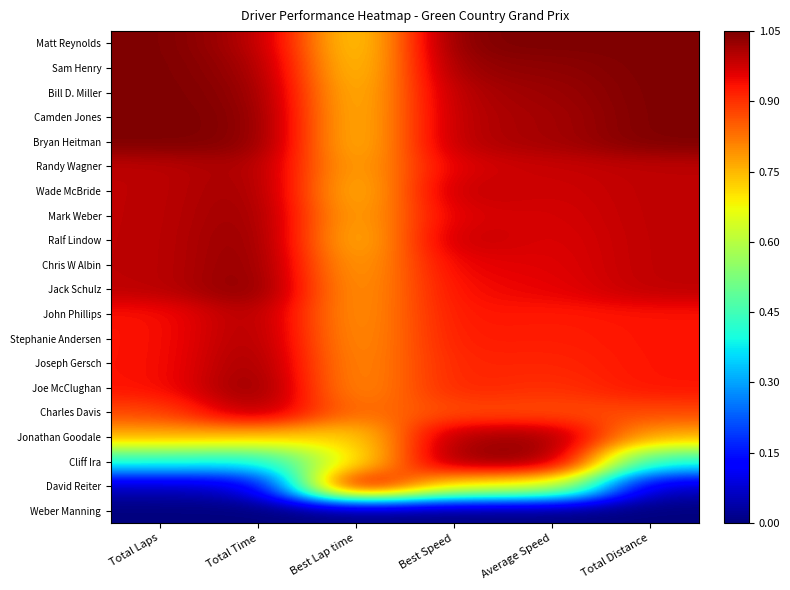

Reading left to right, what are all the values shown in this chart?

Matt Reynolds: Total Laps=1.1	Total Time=1.0	Best Lap time=0.7	Best Speed=1.1	Average Speed=1.1	Total Distance=1.1
Sam Henry: Total Laps=1.1	Total Time=1.0	Best Lap time=0.7	Best Speed=1.0	Average Speed=1.0	Total Distance=1.1
Bill D. Miller: Total Laps=1.1	Total Time=1.0	Best Lap time=0.7	Best Speed=1.0	Average Speed=1.0	Total Distance=1.1
Camden Jones: Total Laps=1.1	Total Time=1.0	Best Lap time=0.7	Best Speed=1.0	Average Speed=1.0	Total Distance=1.1
Bryan Heitman: Total Laps=1.1	Total Time=1.0	Best Lap time=0.7	Best Speed=1.0	Average Speed=1.0	Total Distance=1.1
Randy Wagner: Total Laps=1.0	Total Time=1.0	Best Lap time=0.7	Best Speed=1.0	Average Speed=1.0	Total Distance=1.0
Wade McBride: Total Laps=1.0	Total Time=1.0	Best Lap time=0.7	Best Speed=1.0	Average Speed=1.0	Total Distance=1.0
Mark Weber: Total Laps=1.0	Total Time=1.0	Best Lap time=0.7	Best Speed=1.0	Average Speed=1.0	Total Distance=1.0
Ralf Lindow: Total Laps=1.0	Total Time=1.0	Best Lap time=0.7	Best Speed=1.0	Average Speed=1.0	Total Distance=1.0
Chris W Albin: Total Laps=1.0	Total Time=1.0	Best Lap time=0.7	Best Speed=1.0	Average Speed=1.0	Total Distance=1.0
Jack Schulz: Total Laps=1.0	Total Time=1.1	Best Lap time=0.8	Best Speed=0.9	Average Speed=1.0	Total Distance=1.0
John Phillips: Total Laps=0.9	Total Time=1.0	Best Lap time=0.8	Best Speed=0.9	Average Speed=0.9	Total Distance=0.9
Stephanie Andersen: Total Laps=0.9	Total Time=1.0	Best Lap time=0.8	Best Speed=0.9	Average Speed=0.9	Total Distance=0.9
Joseph Gersch: Total Laps=0.9	Total Time=1.0	Best Lap time=0.8	Best Speed=0.9	Average Speed=0.9	Total Distance=0.9
Joe McClughan: Total Laps=0.9	Total Time=1.0	Best Lap time=0.8	Best Speed=0.9	Average Speed=0.9	Total Distance=0.9
Charles Davis: Total Laps=0.9	Total Time=1.0	Best Lap time=0.8	Best Speed=0.9	Average Speed=0.9	Total Distance=0.9
Jonathan Goodale: Total Laps=0.8	Total Time=0.7	Best Lap time=0.7	Best Speed=1.0	Average Speed=1.0	Total Distance=0.8
Cliff Ira: Total Laps=0.4	Total Time=0.4	Best Lap time=0.7	Best Speed=1.0	Average Speed=1.0	Total Distance=0.4
David Reiter: Total Laps=0.1	Total Time=0.1	Best Lap time=1.1	Best Speed=0.7	Average Speed=0.7	Total Distance=0.1
Weber Manning: Total Laps=0.0	Total Time=0.0	Best Lap time=0.0	Best Speed=0.0	Average Speed=0.0	Total Distance=0.0